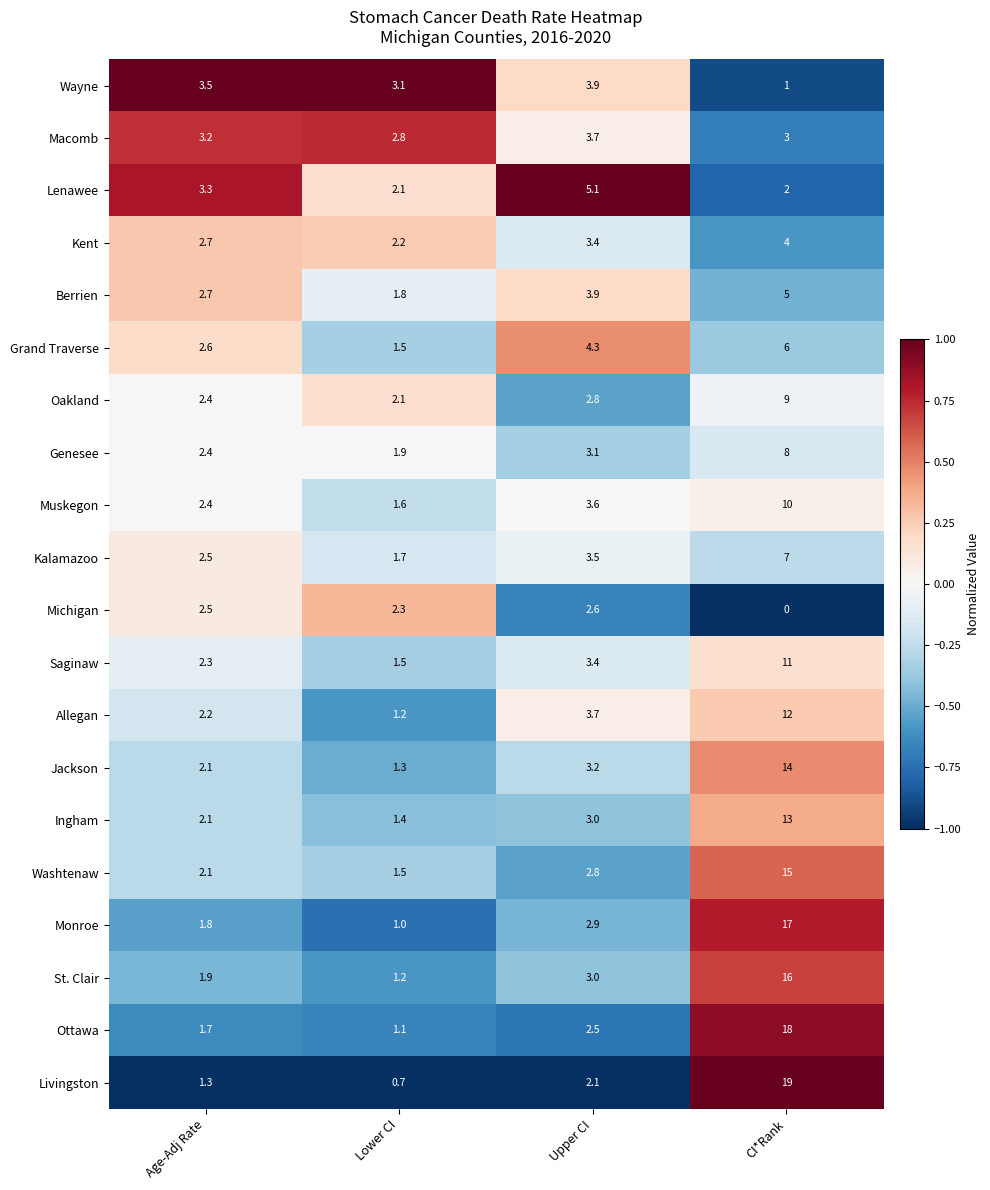

What is the spread (max minus min) of values at CI*Rank?

19.0